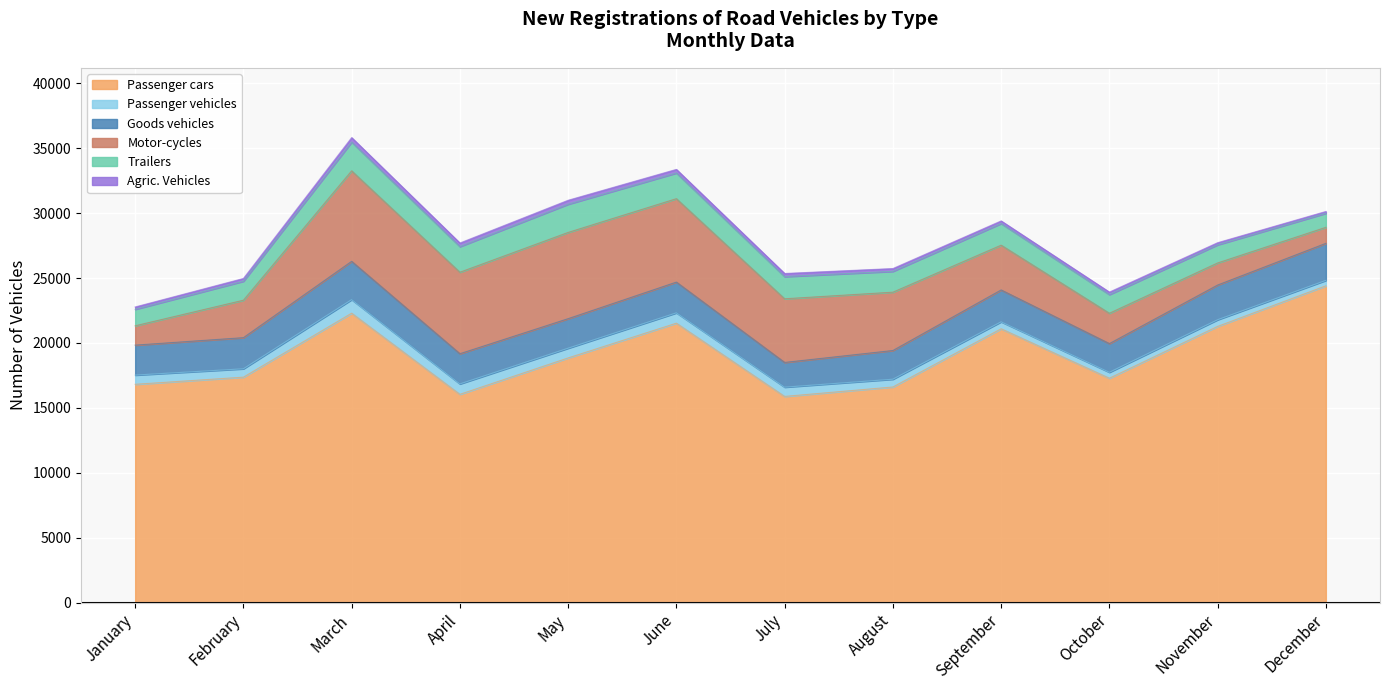

What is the value of the Passenger vehicles point at the 10th from the left?

457